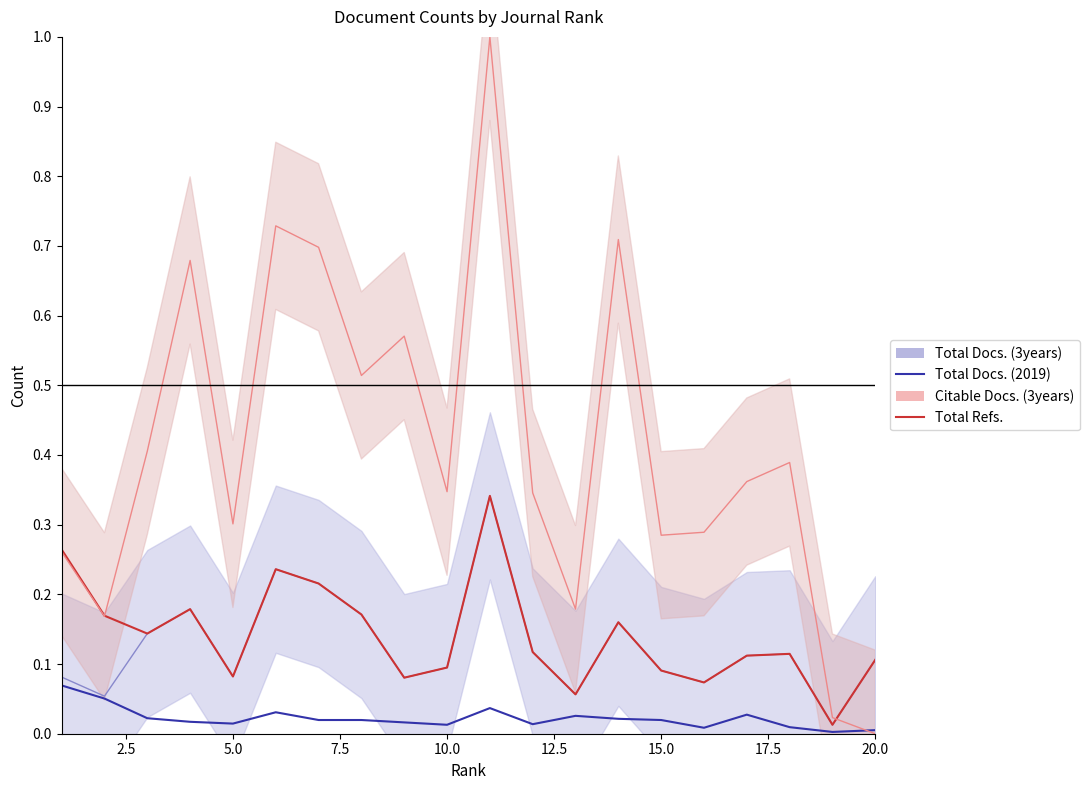

In Citable Docs. (3years), how many points are lower than both neighbors (excluding endpoints)?

6